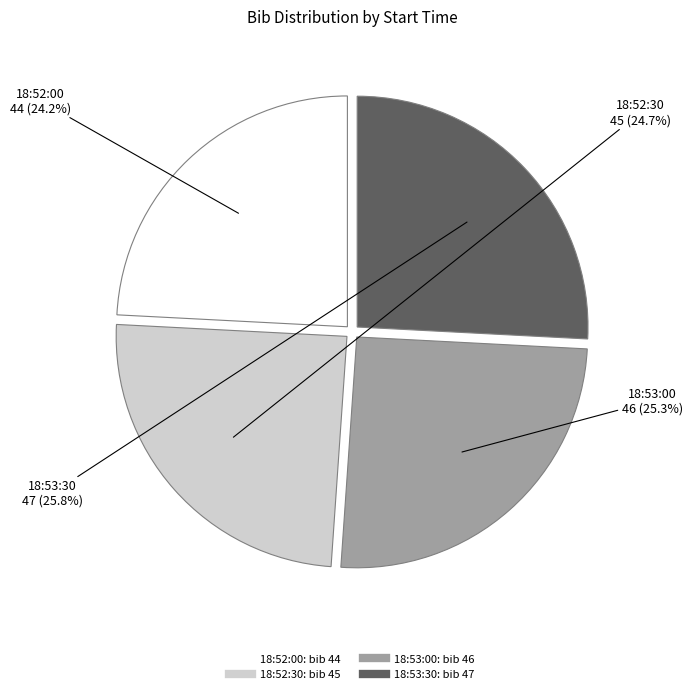

What percentage is the 18:53:30 slice, to the nearest percent?

26%